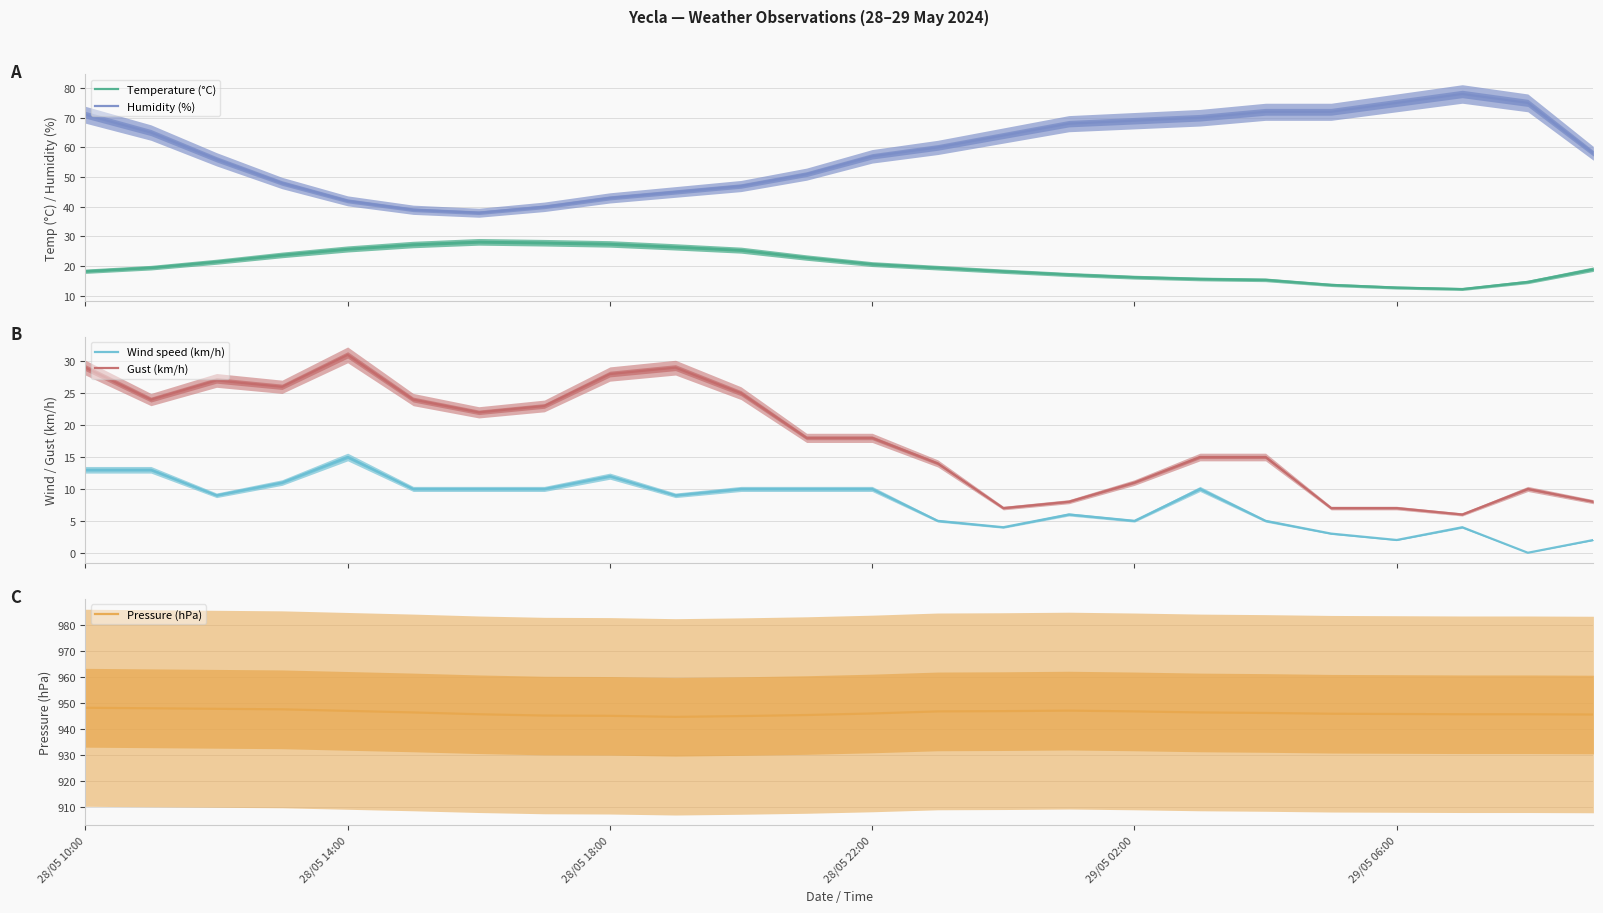

What is the greatest value displayed?

948.0